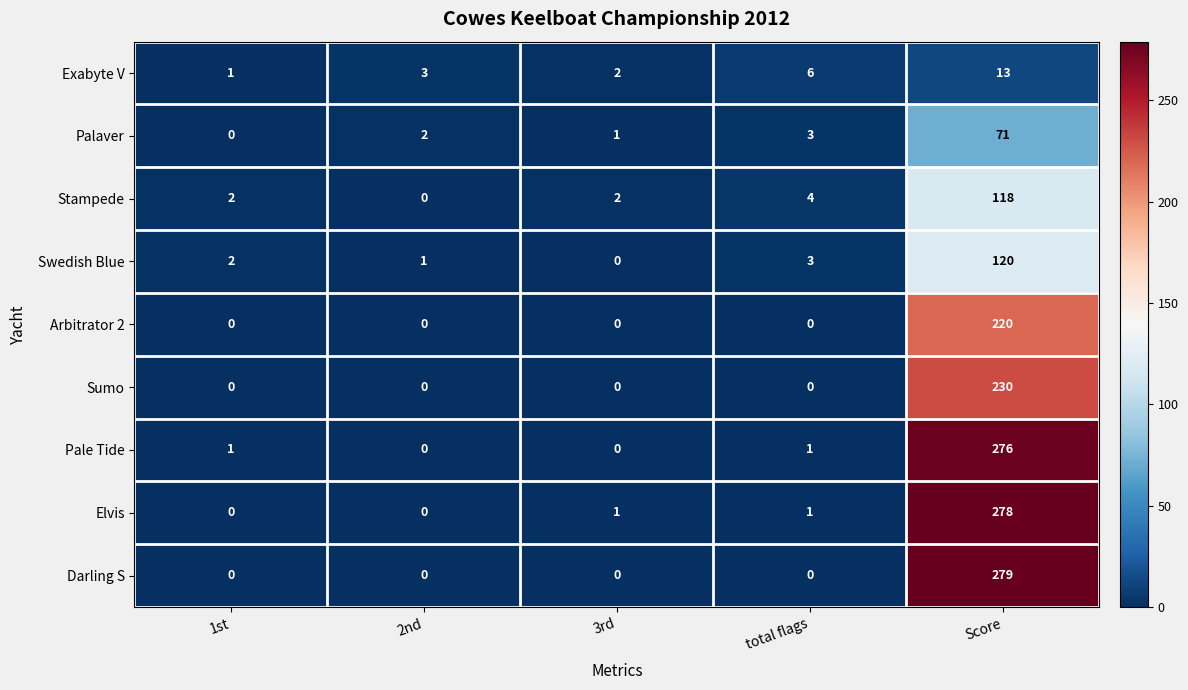

True or false: Stampede has a value of 1 at 1st.

False